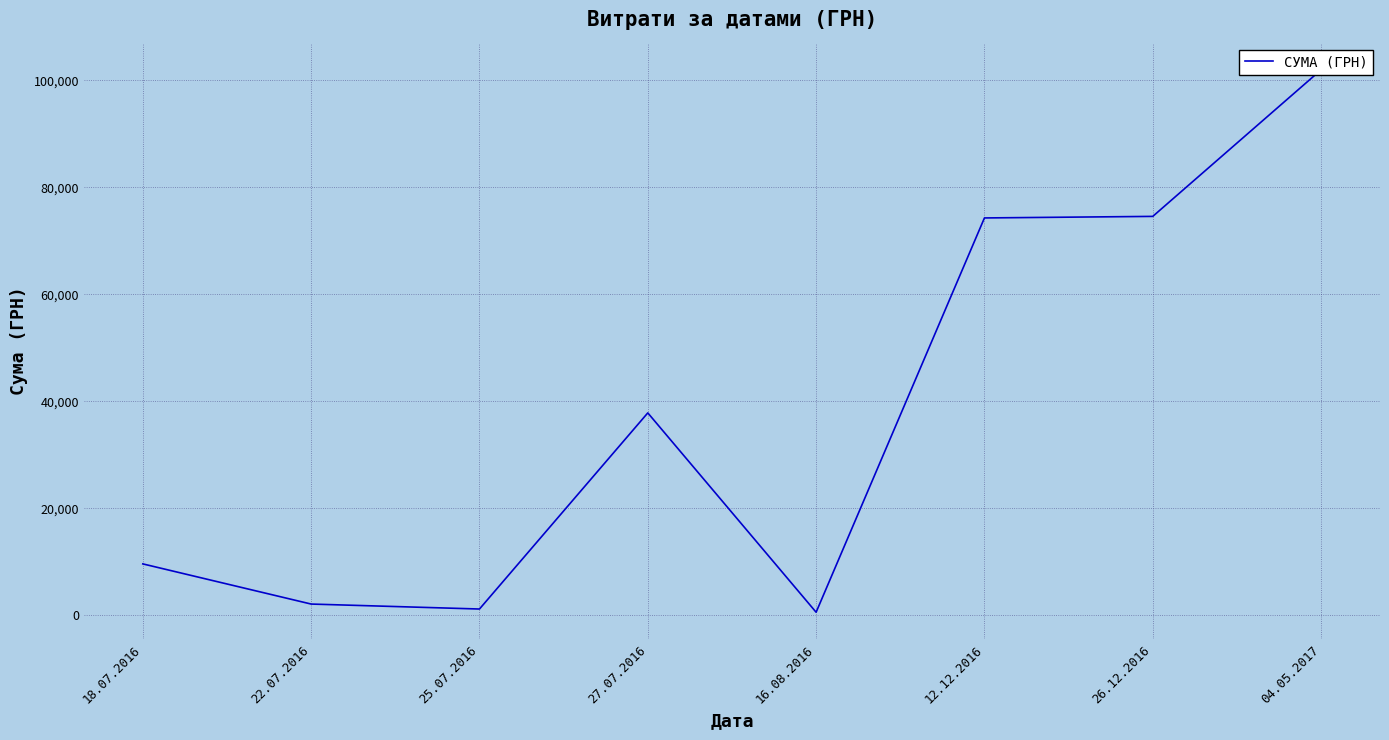

How many lines are shown in the chart?

1